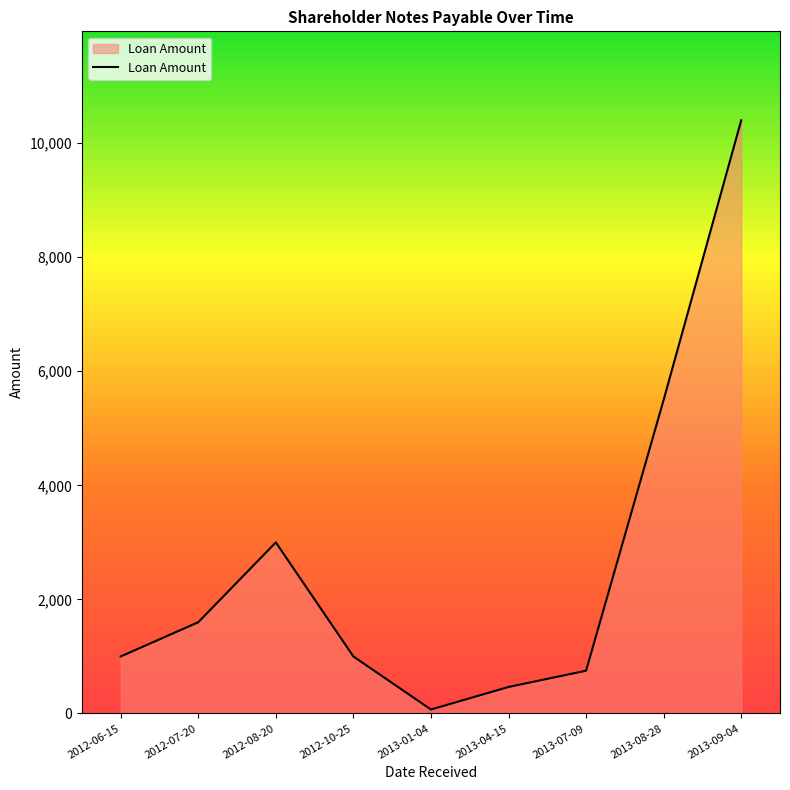

How many lines are shown in the chart?

1